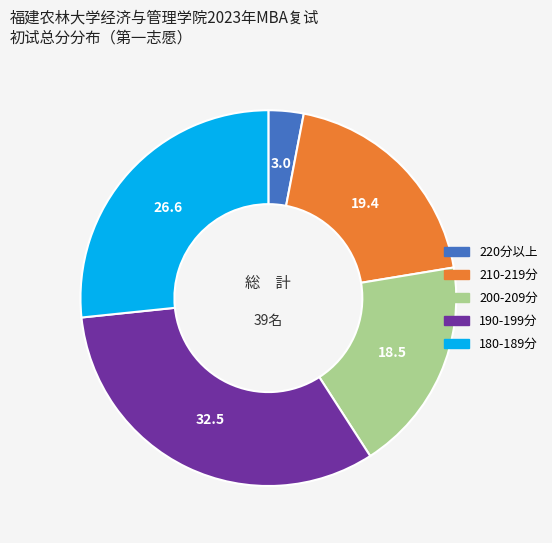

Count the number of slices in the pie.

5